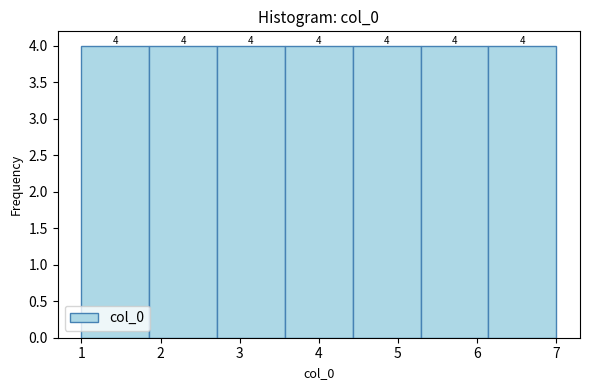

Reading left to right, list every bar in this chart as the range it spans on the x-axis followed by its height. The bar edges are not printed on the chart, so give them approximately, as read against the axis.

1.0 to 1.9: 4
1.9 to 2.7: 4
2.7 to 3.6: 4
3.6 to 4.4: 4
4.4 to 5.3: 4
5.3 to 6.1: 4
6.1 to 7.0: 4